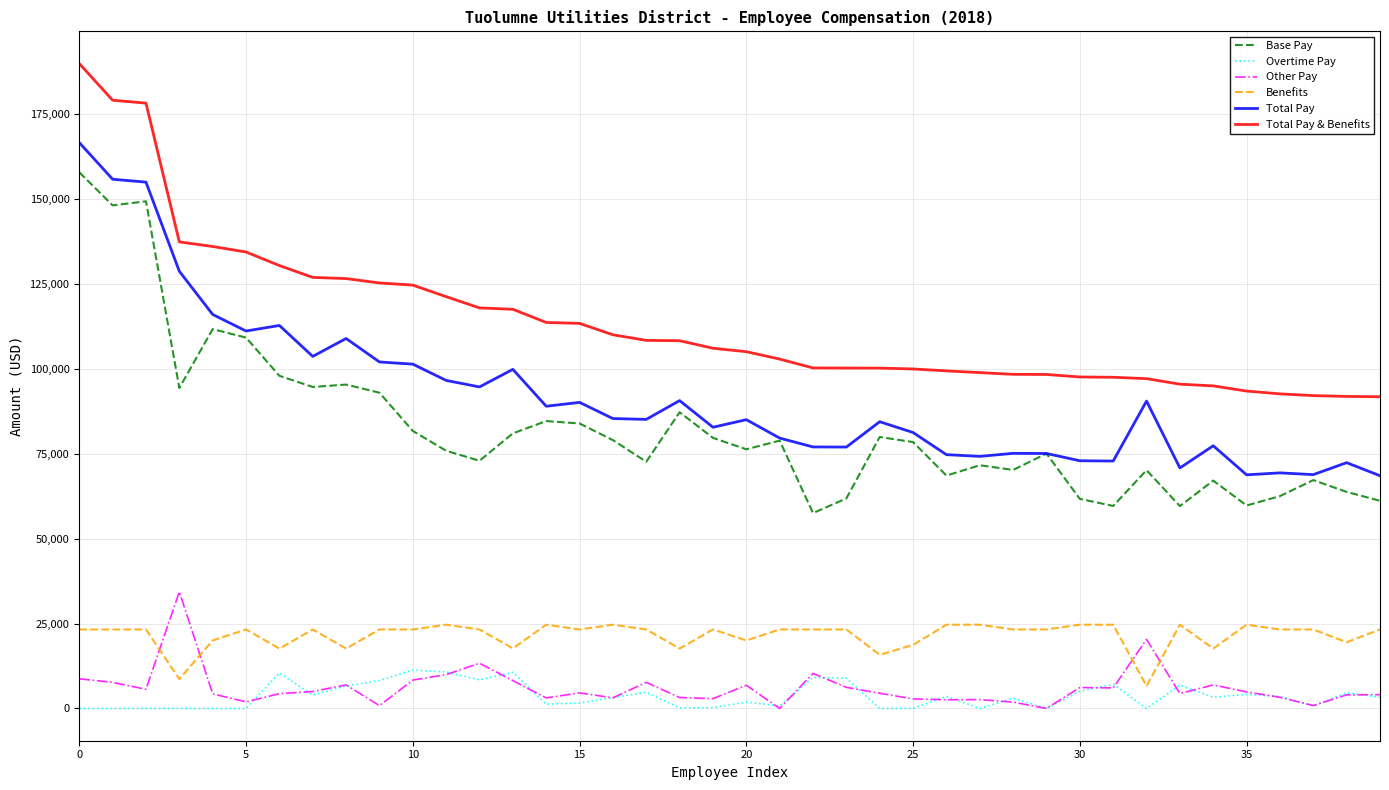

Which series has the largest total across all categories?

Total Pay & Benefits